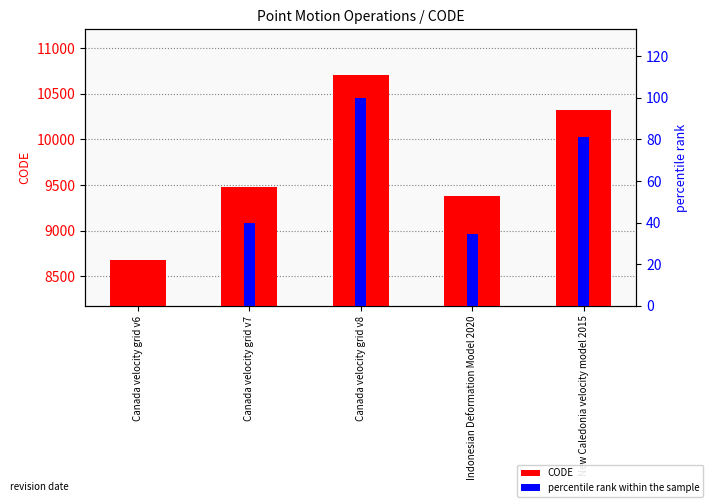

Rank the series by their maximum value, from highest to lowest.

CODE, percentile rank within the sample